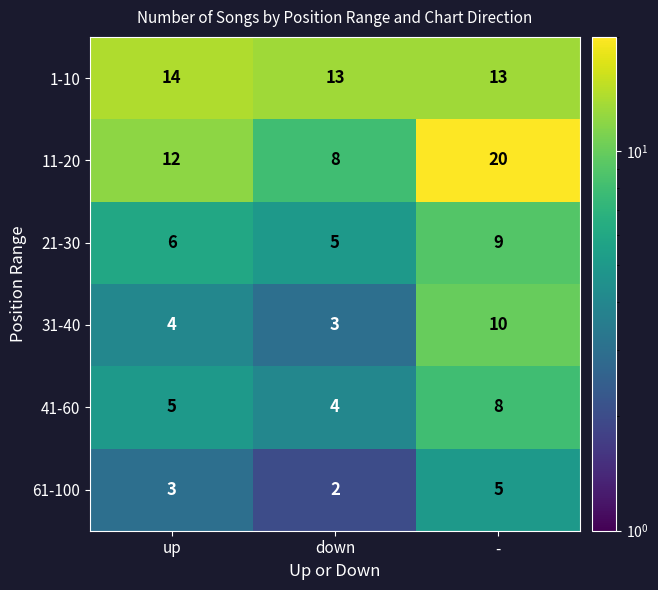

Rank the series by their maximum value, from lowest to highest.

61-100, 41-60, 21-30, 31-40, 1-10, 11-20